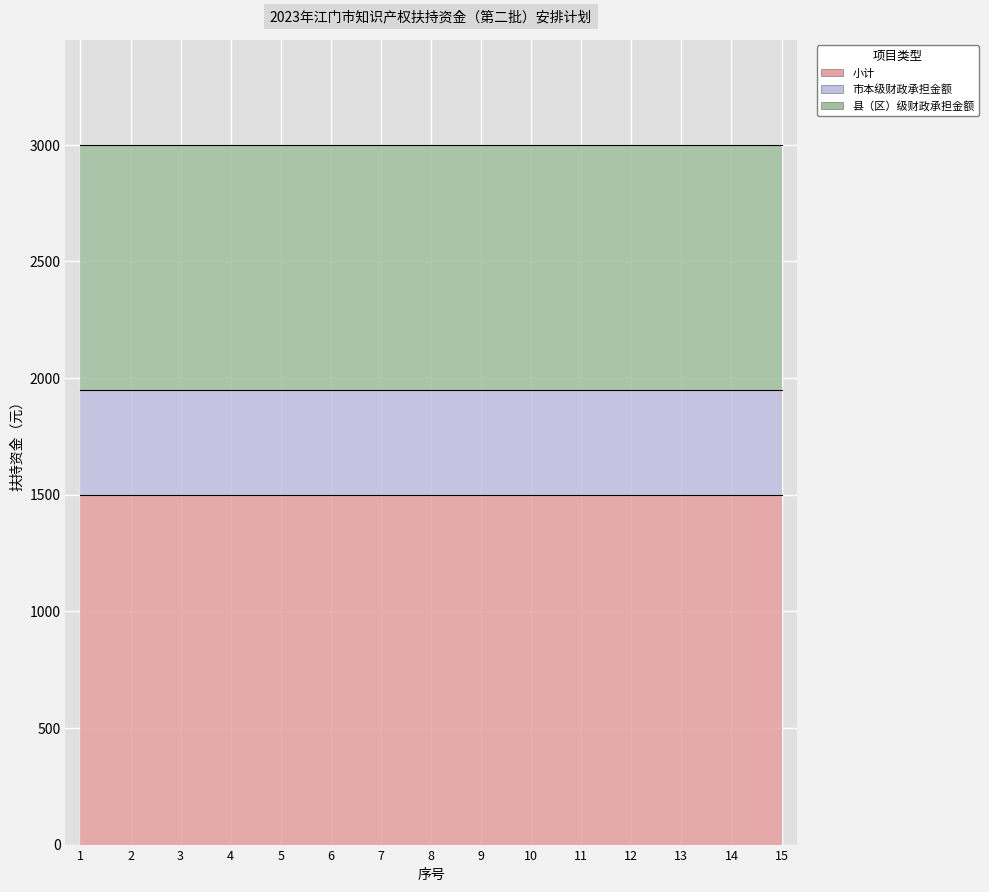

Which series has the largest range (max minus min)?

小计